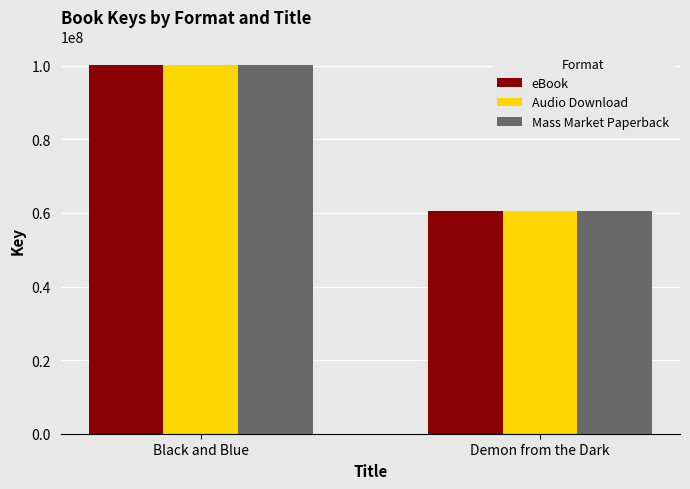

List the labels in order of eBook value, largest first.

Black and Blue, Demon from the Dark